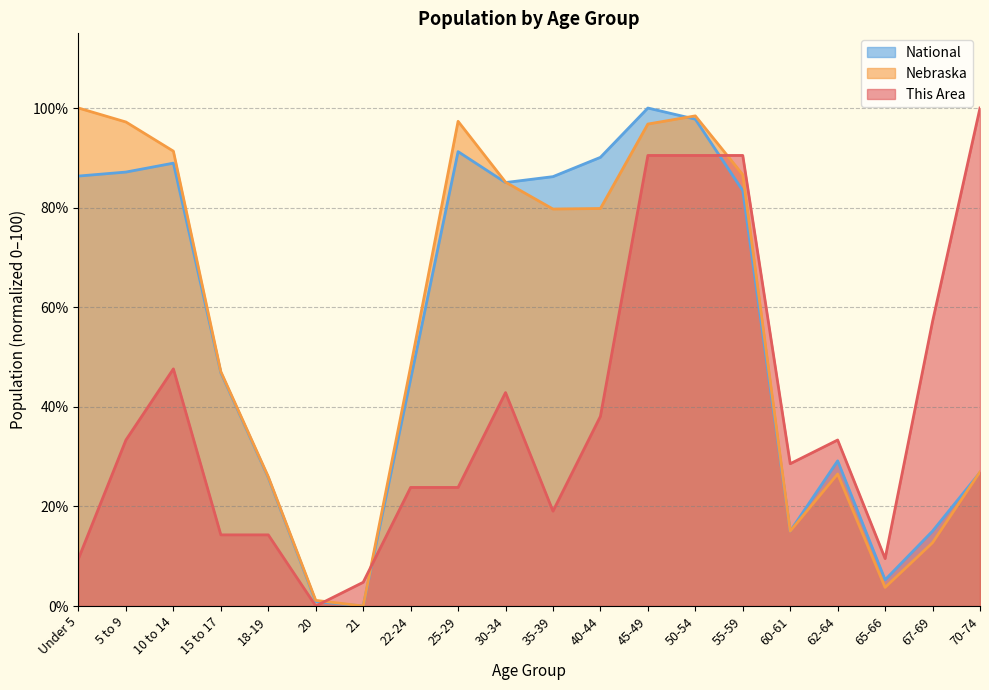

Is it true that This Area equals 18.0 at 5 to 9?

False